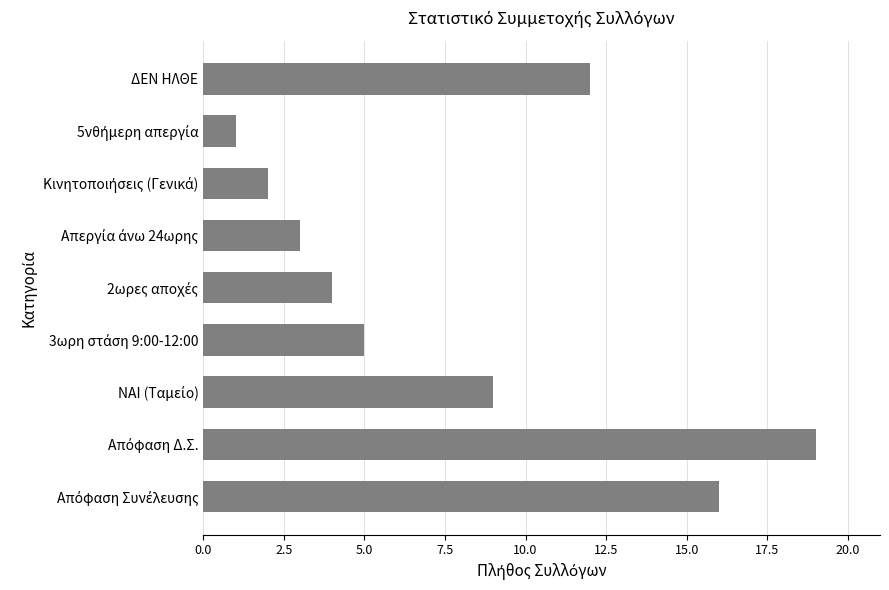

What is the minimum value shown in the chart?

1